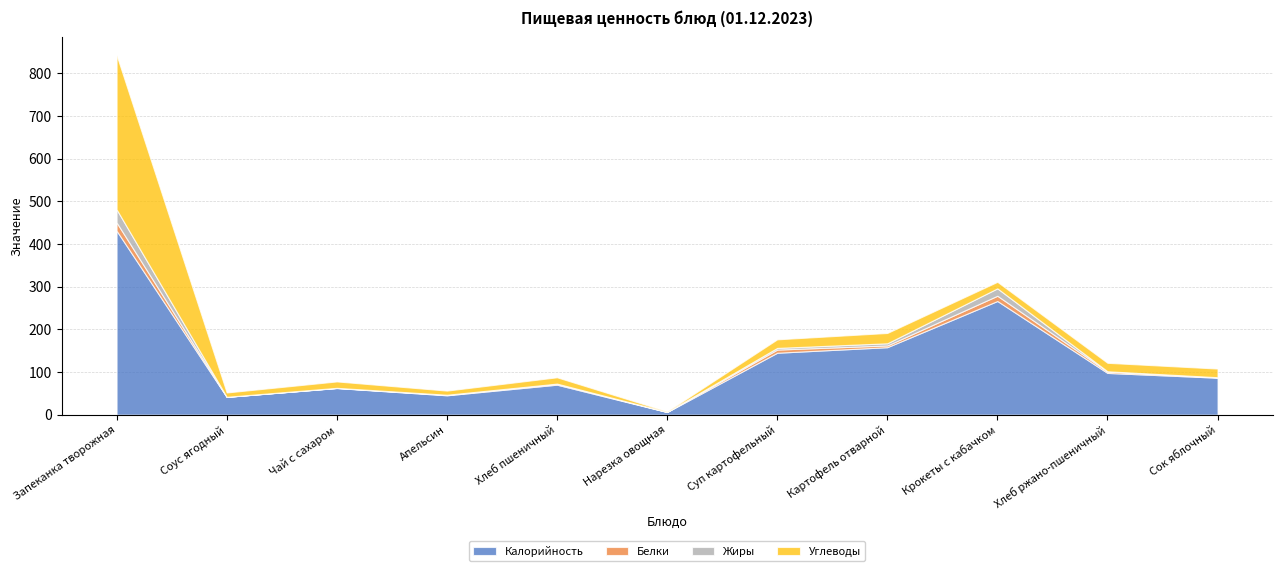

True or false: Углеводы and Белки intersect in this chart.

False